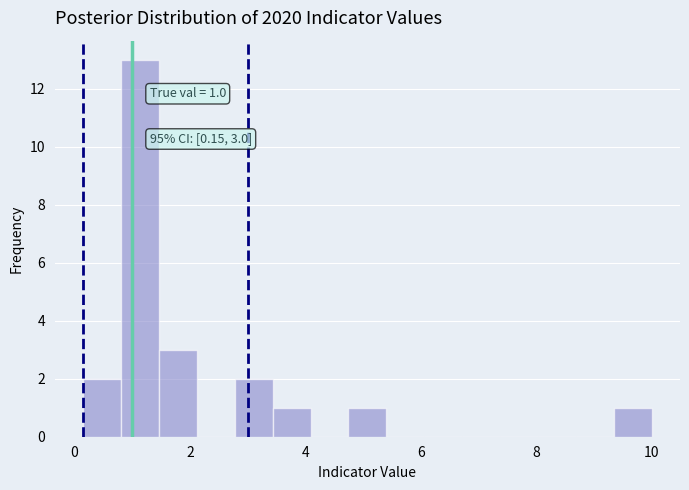

Around what value on the x-axis is the tallest bar? Give the approximate position of its centre, as read against the axis.

1.2